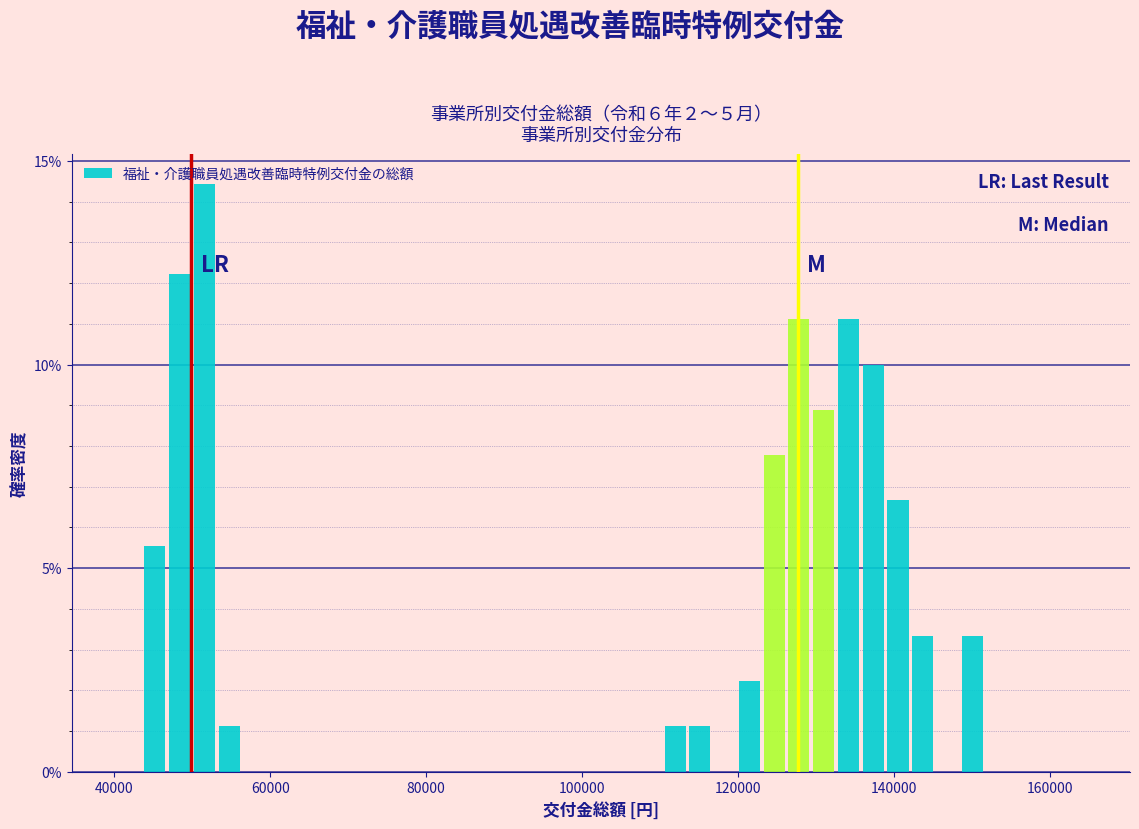

Around what value on the x-axis is the tallest bar? Give the approximate position of its centre, as read against the axis.

52000